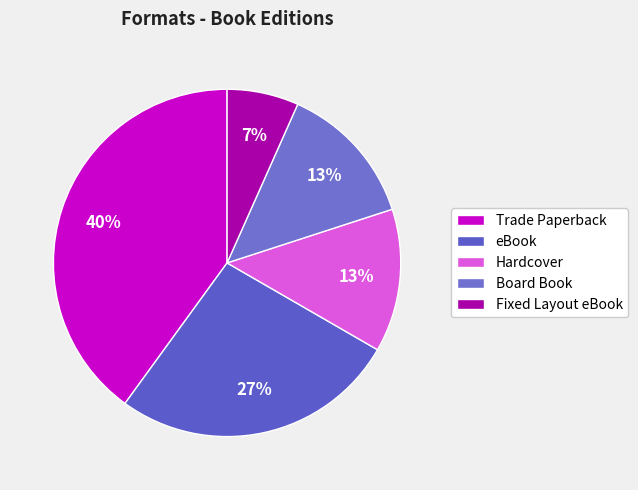

How many segments does this pie chart have?

5